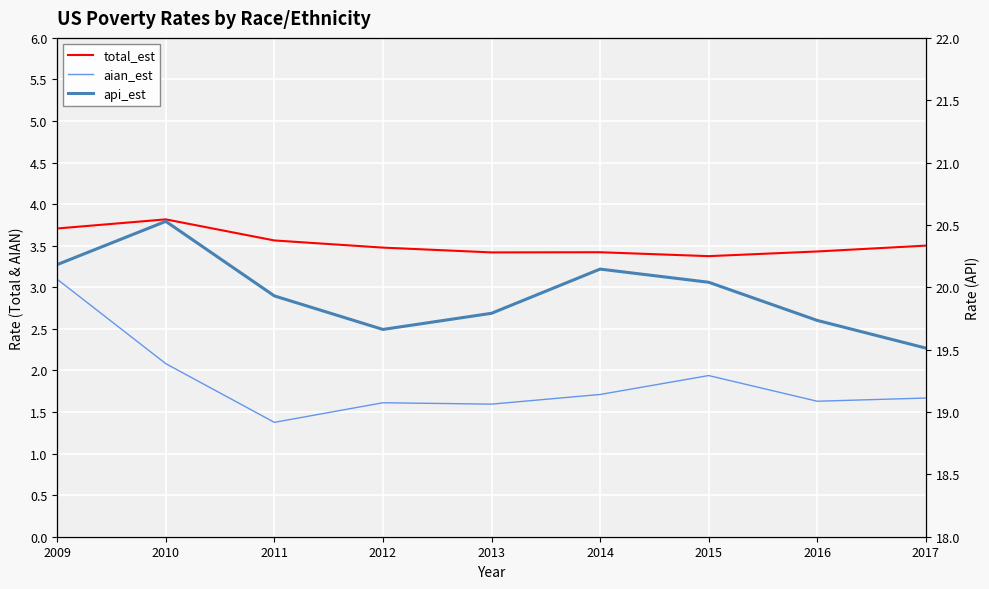

What is the difference between the maximum and minimum values in the total_est series?

0.4